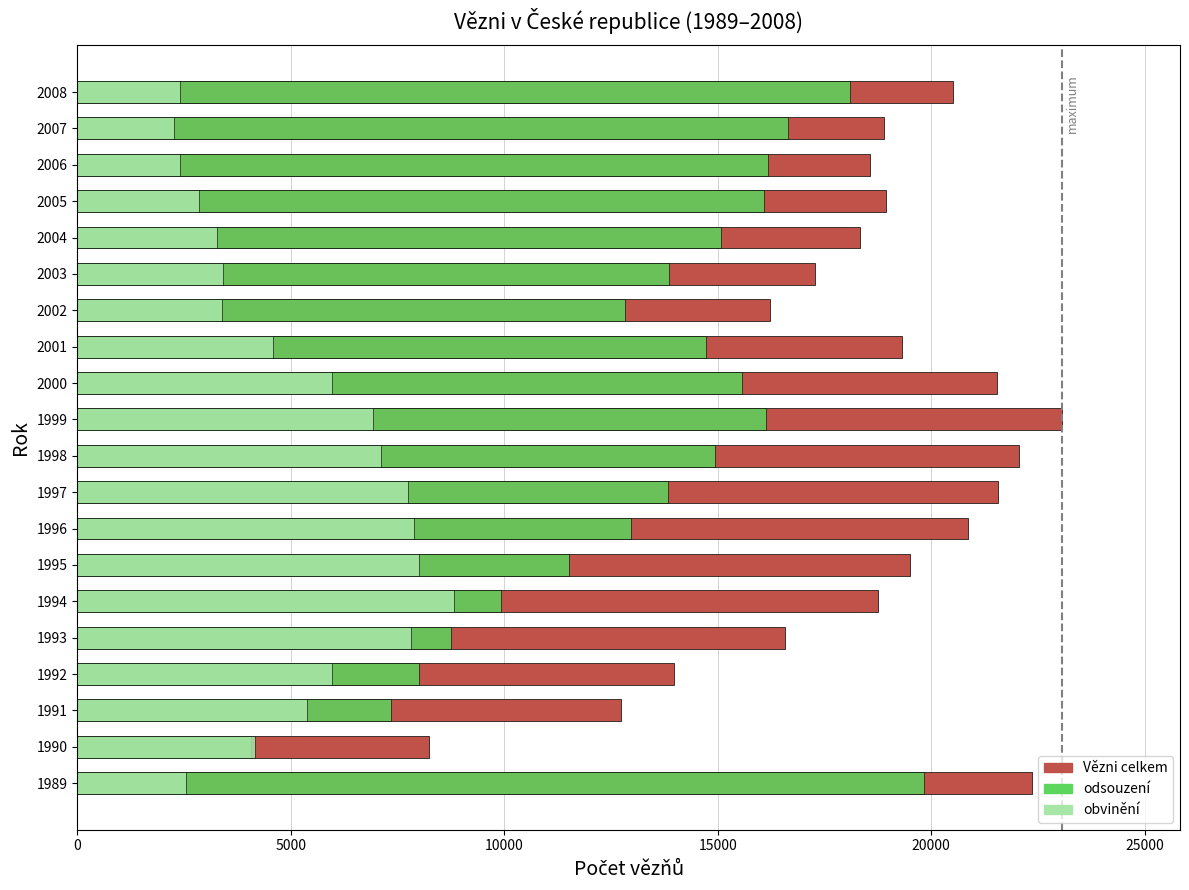

How many data points in Vězni celkem are above 18937?

9